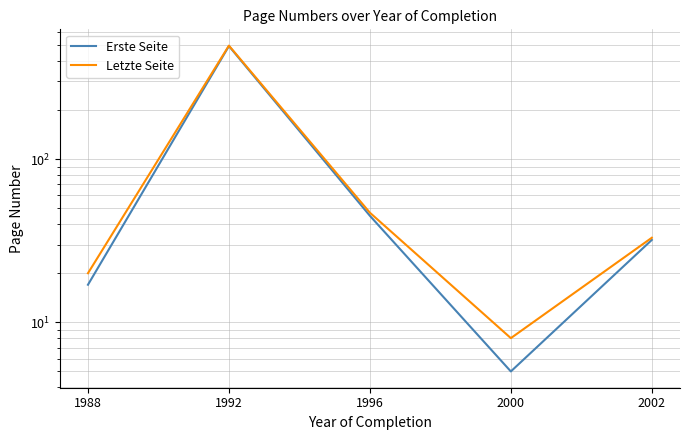

What are all the series names shown in the legend?

Erste Seite, Letzte Seite